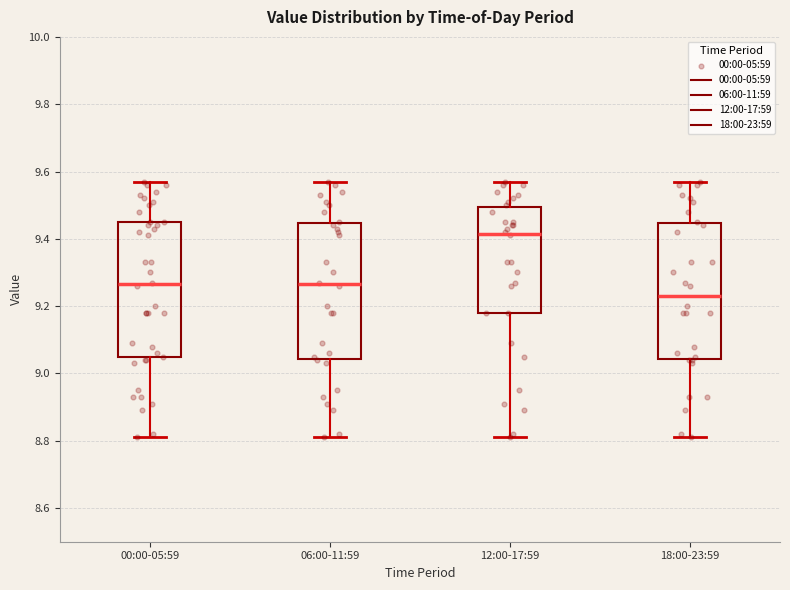

Reading left to right, read every box against the y-axis: the position of its median line, the range the box covers, and the ends of its whiskers. The values are not printed on the chart, so give them approximately, as read against the axis.

00:00-05:59: median 9.26, box 9.04 to 9.46, whiskers 8.82 to 9.58
06:00-11:59: median 9.26, box 9.04 to 9.44, whiskers 8.82 to 9.58
12:00-17:59: median 9.42, box 9.18 to 9.50, whiskers 8.82 to 9.58
18:00-23:59: median 9.24, box 9.04 to 9.44, whiskers 8.82 to 9.58